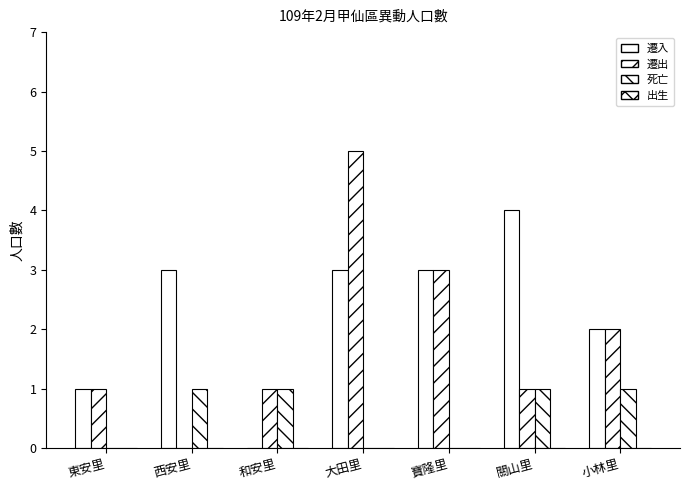

Count the 遷入 values in the range 1 to 3.

5